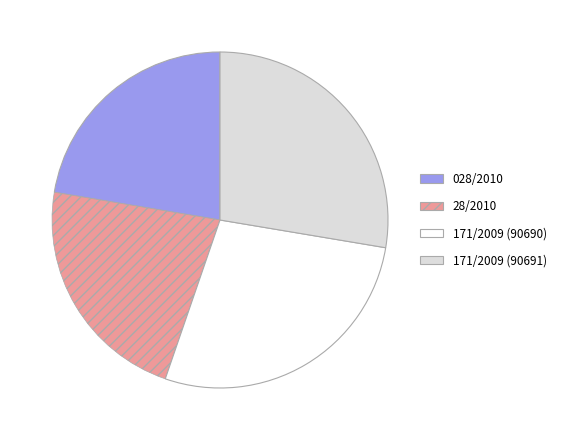

What is the ratio of the value at 171/2009 (90691) to the value at 171/2009 (90690)?

1.0